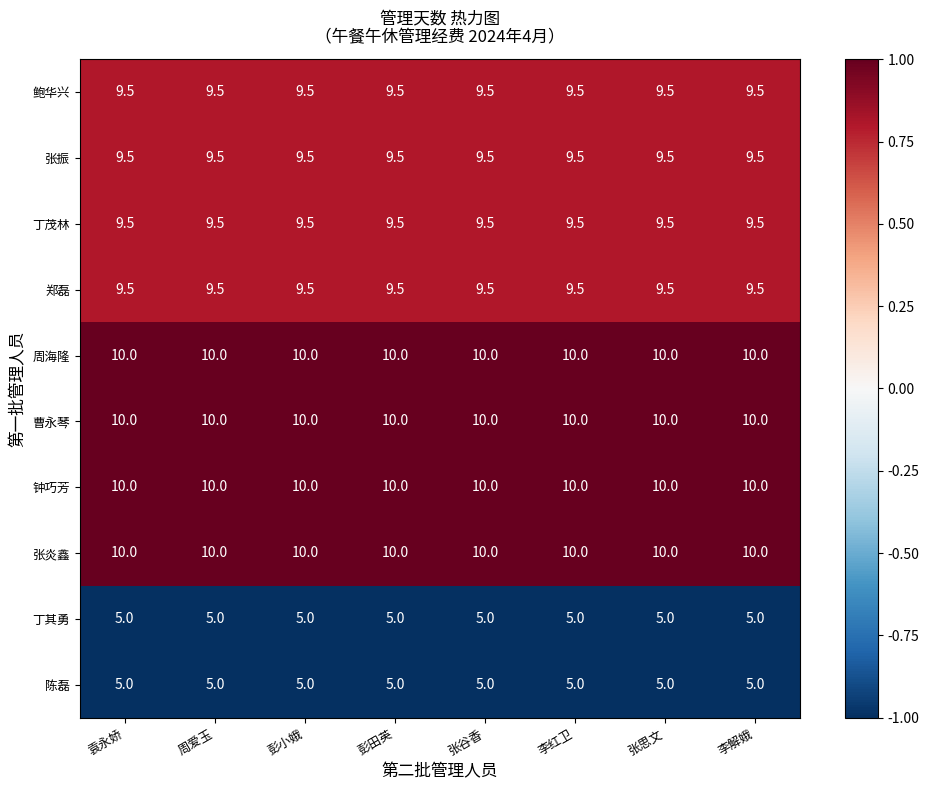

What is the minimum value for 陈磊?

5.0